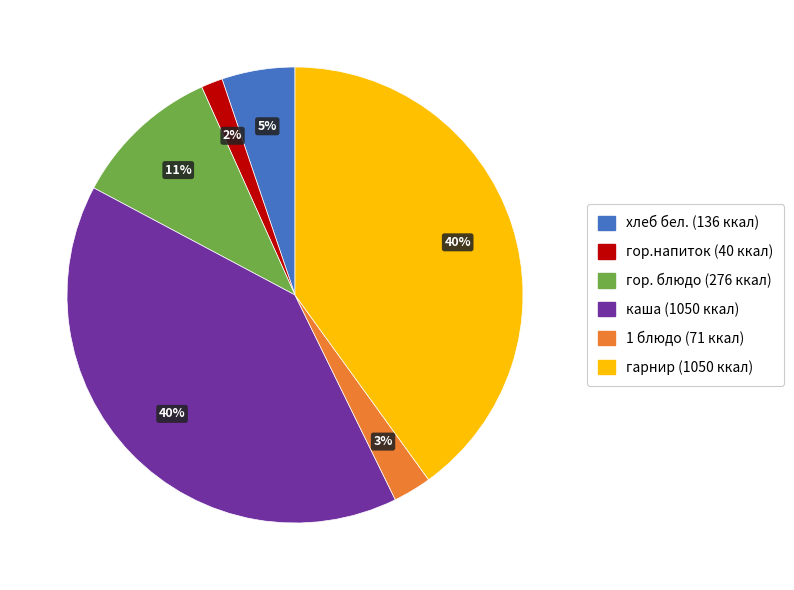

Is there a majority slice in this chart?

No